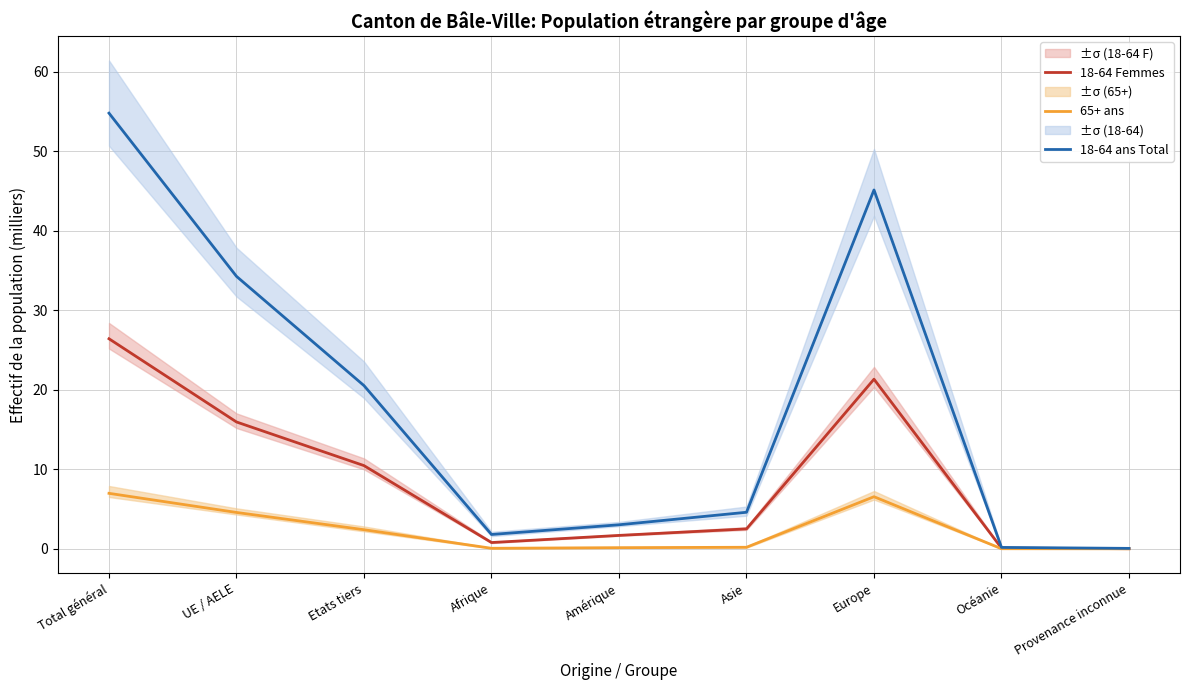

Reading right to left, transcribe all the data shown in this chart.

18-64 Femmes: Provenance inconnue=0.0	Océanie=0.1	Europe=21.3	Asie=2.5	Amérique=1.7	Afrique=0.8	Etats tiers=10.5	UE / AELE=16.0	Total général=26.4
65+ ans: Provenance inconnue=0.0	Océanie=0.0	Europe=6.6	Asie=0.2	Amérique=0.1	Afrique=0.1	Etats tiers=2.4	UE / AELE=4.6	Total général=7.0
18-64 ans Total: Provenance inconnue=0.1	Océanie=0.2	Europe=45.1	Asie=4.6	Amérique=3.0	Afrique=1.8	Etats tiers=20.5	UE / AELE=34.3	Total général=54.8